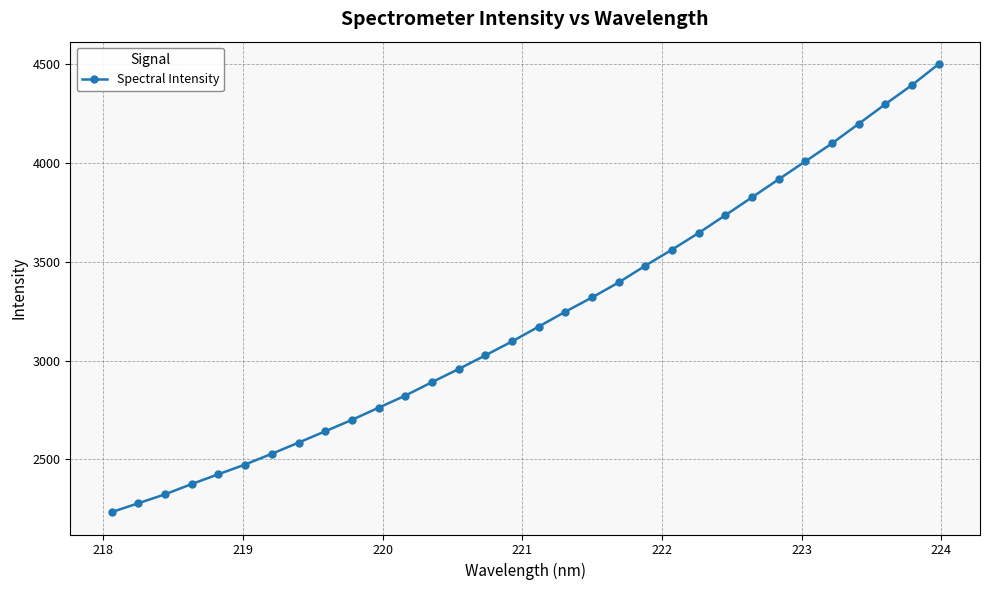

What is the value of the 26th point from the left?

3917.0